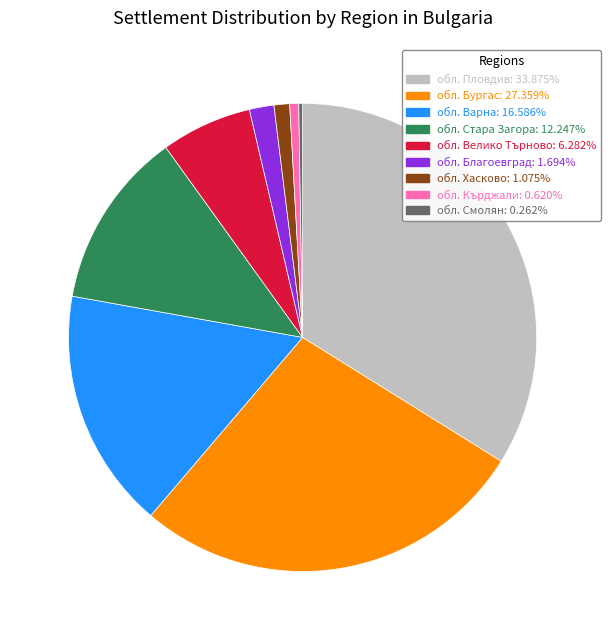

What is the largest slice in the pie chart?

обл. Пловдив